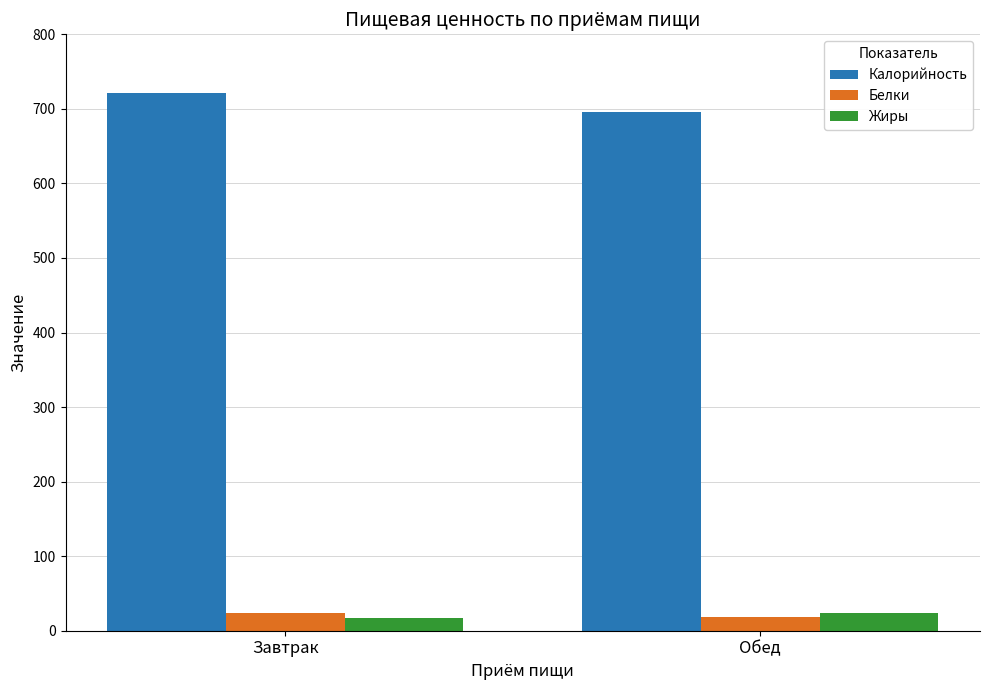

Rank the categories by Калорийность value from lowest to highest.

Обед, Завтрак